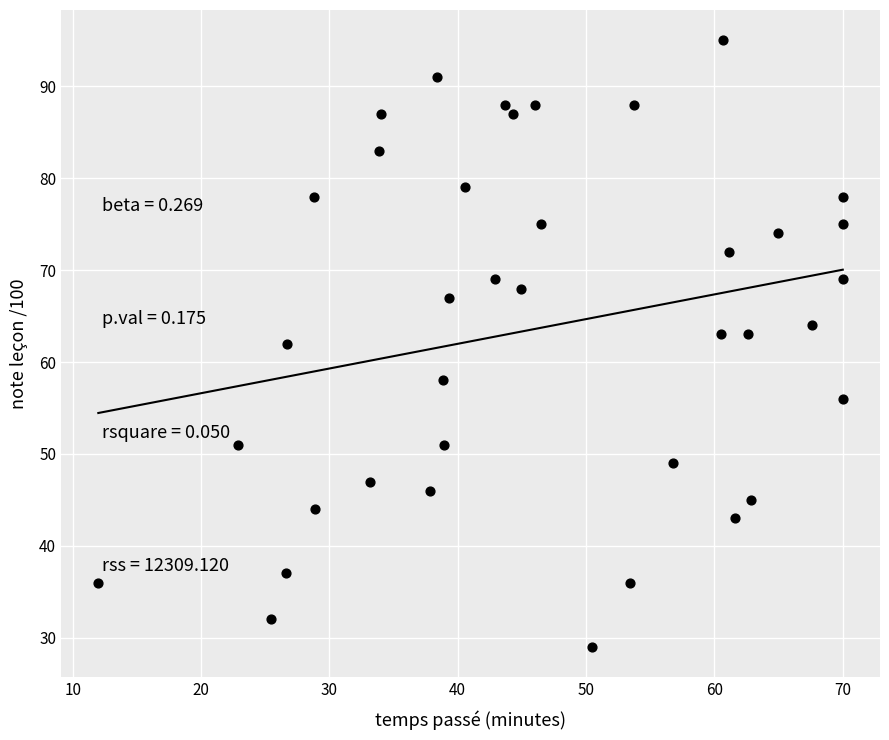

What is the range of Y values (max minus min)?

66